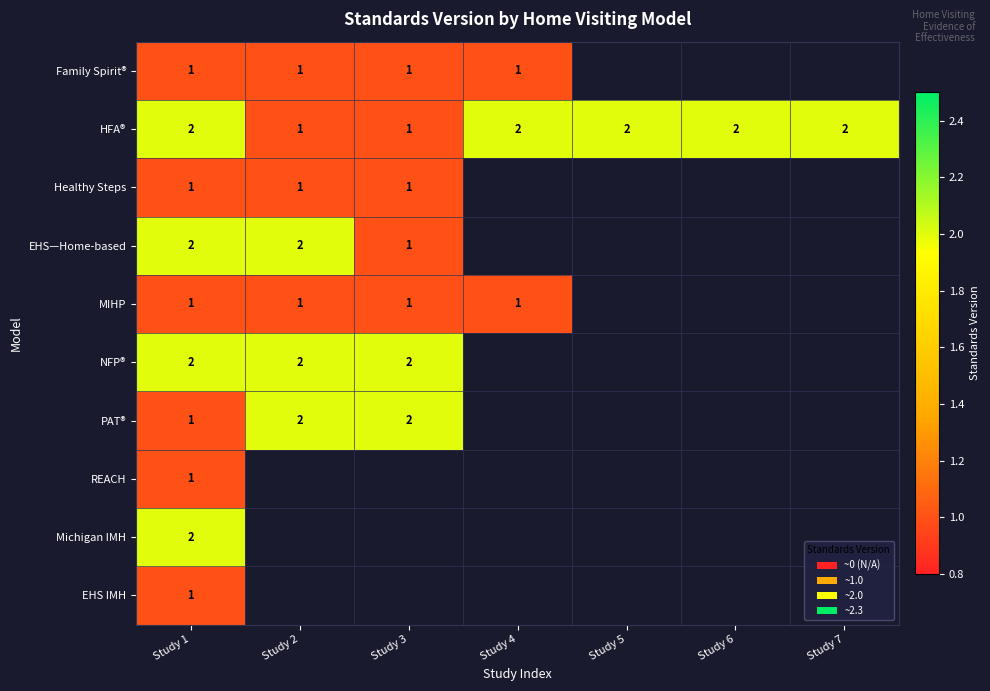

How many data points in HFA® are less than 2?

2